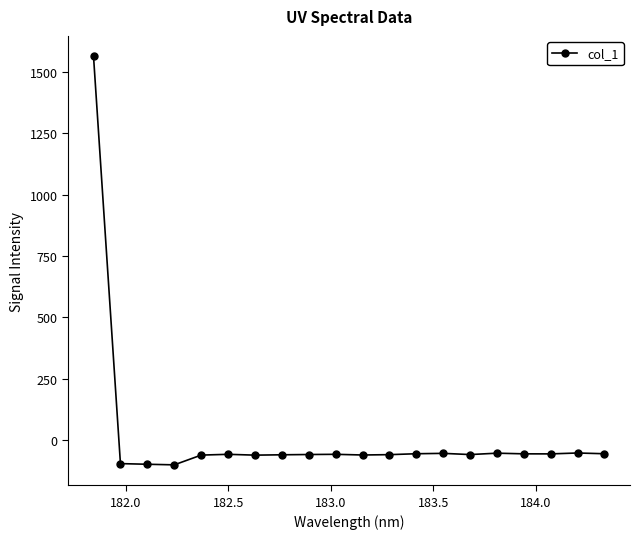

What is the greatest value displayed?

1562.5